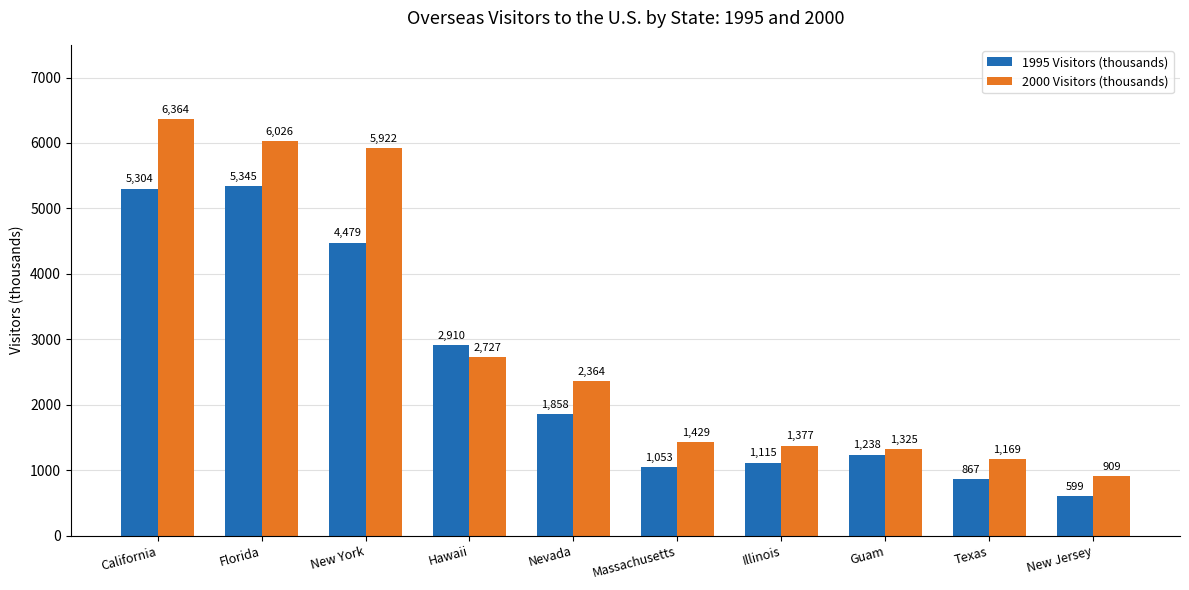

Which category has the lowest value in the 2000 Visitors (thousands) series?

New Jersey